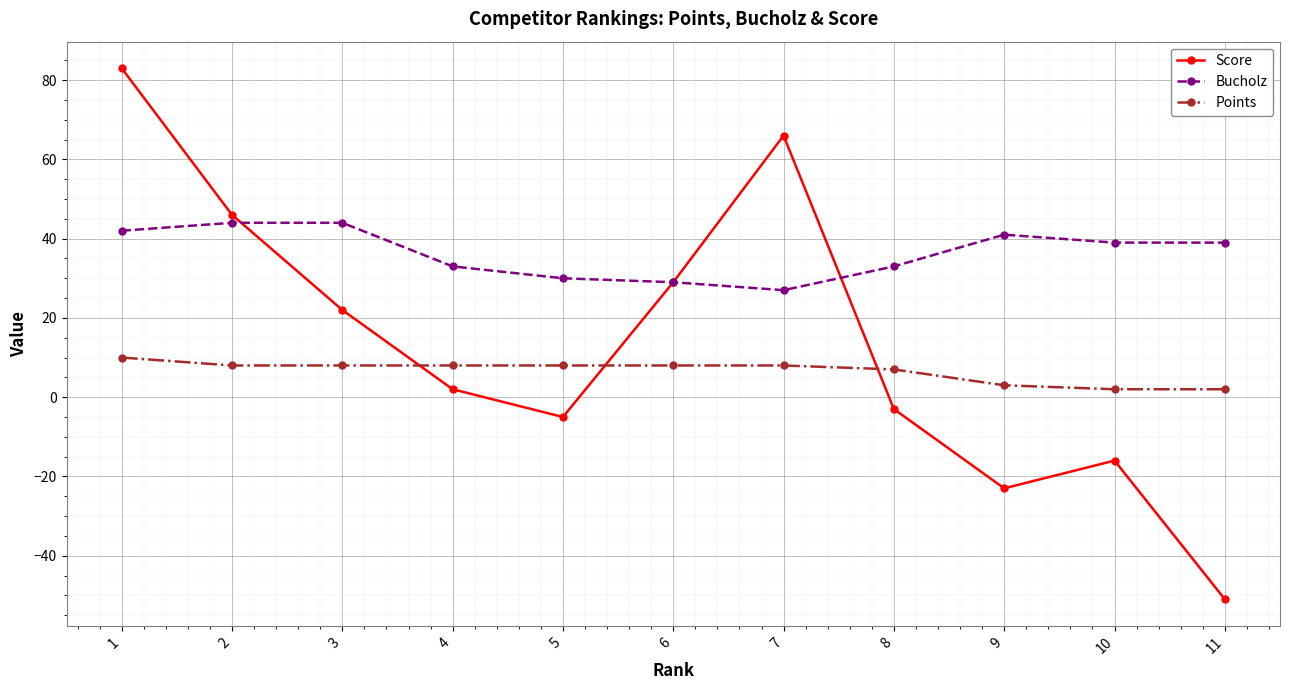

Rank the series by their average value, from lowest to highest.

Points, Score, Bucholz